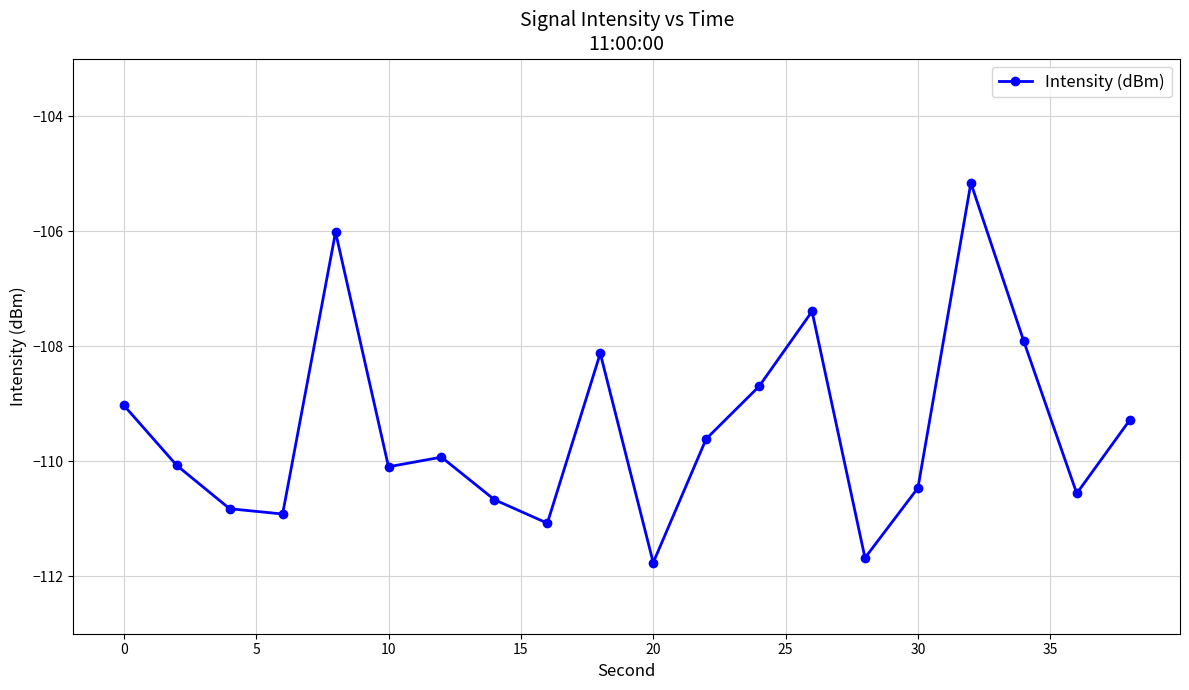

How many interior local valleys (lower than both neighbors) does the data have?

6